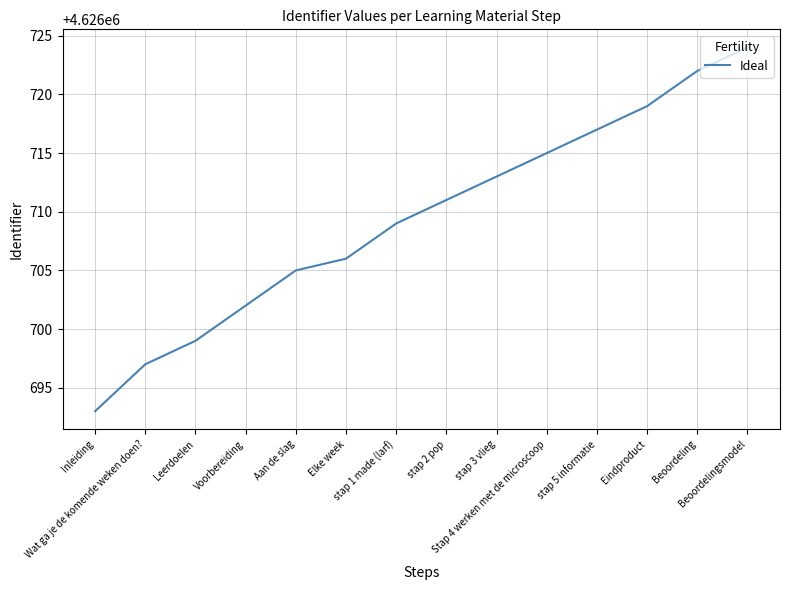

Which category has the lowest value across all series?

Inleiding